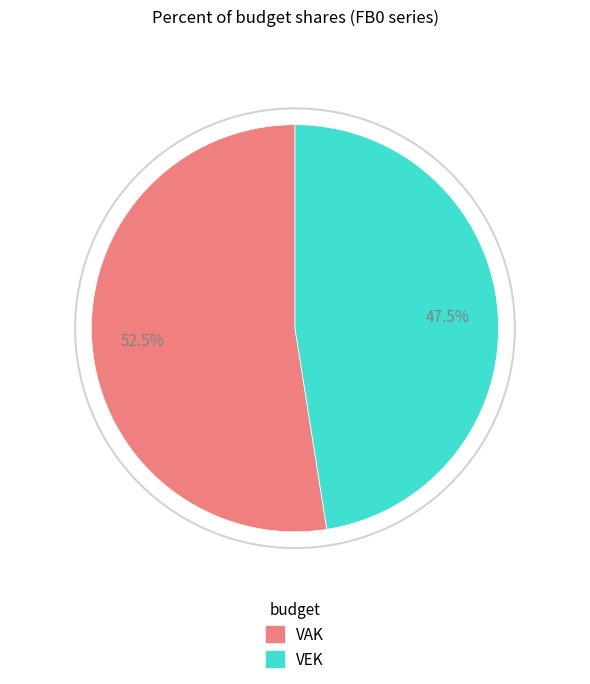

Count the number of slices in the pie.

2